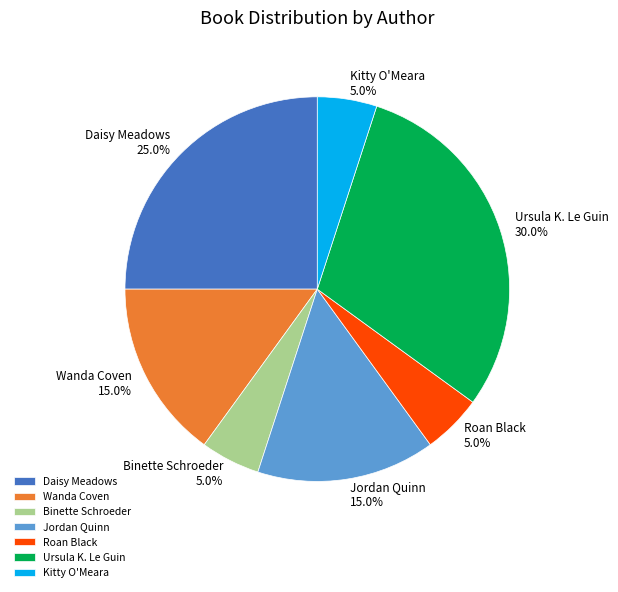

Which slice is the largest?

Ursula K. Le Guin